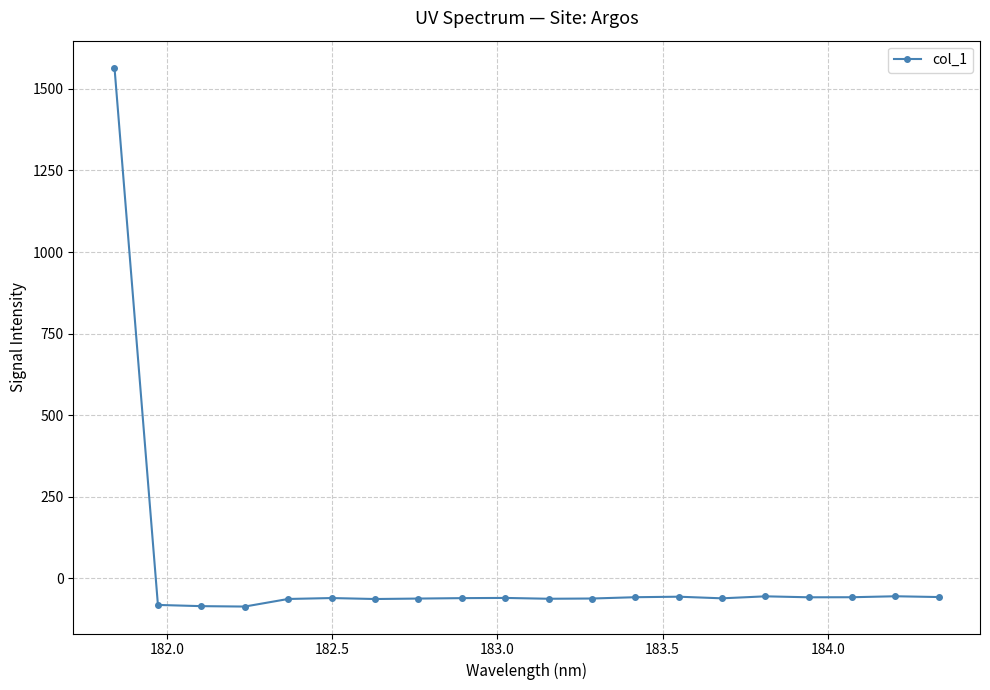

What is the difference between the maximum and minimum values?

1651.4